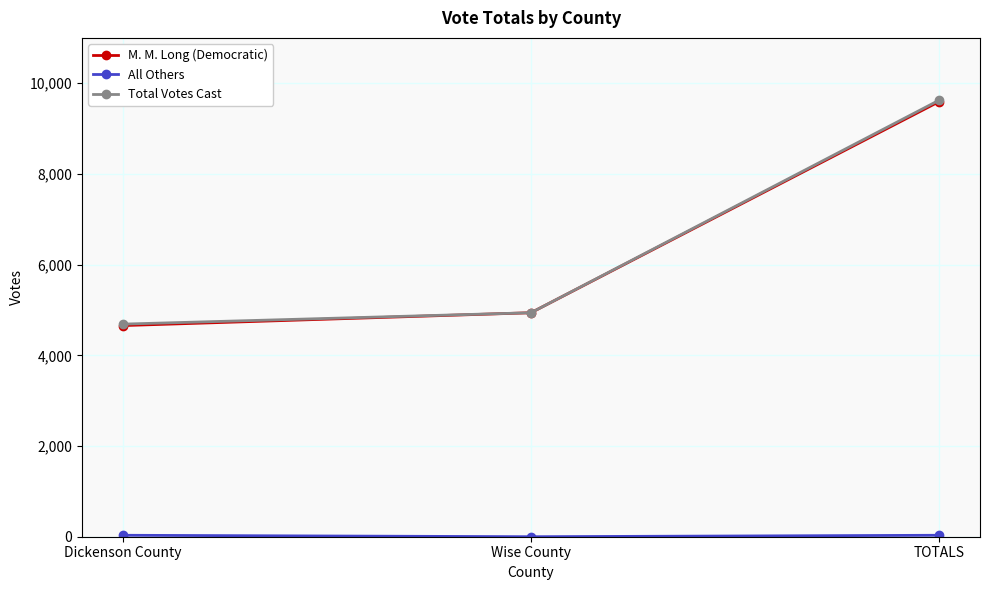

What position from the left is Wise County?

2